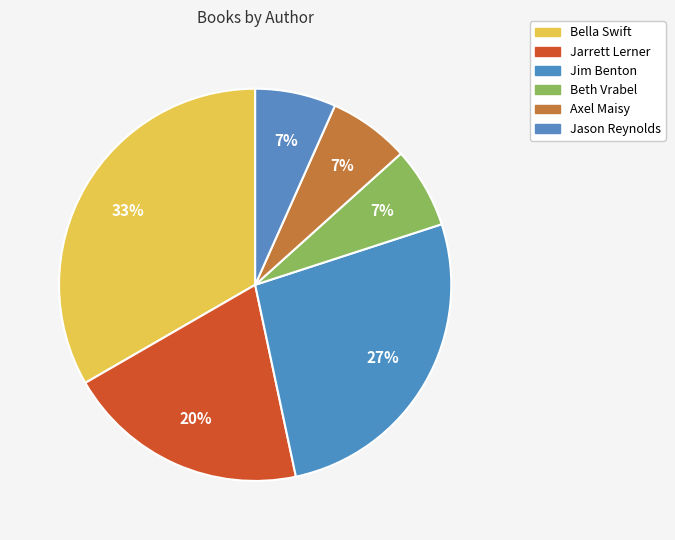

What is the change in value from Bella Swift to Beth Vrabel?

-4